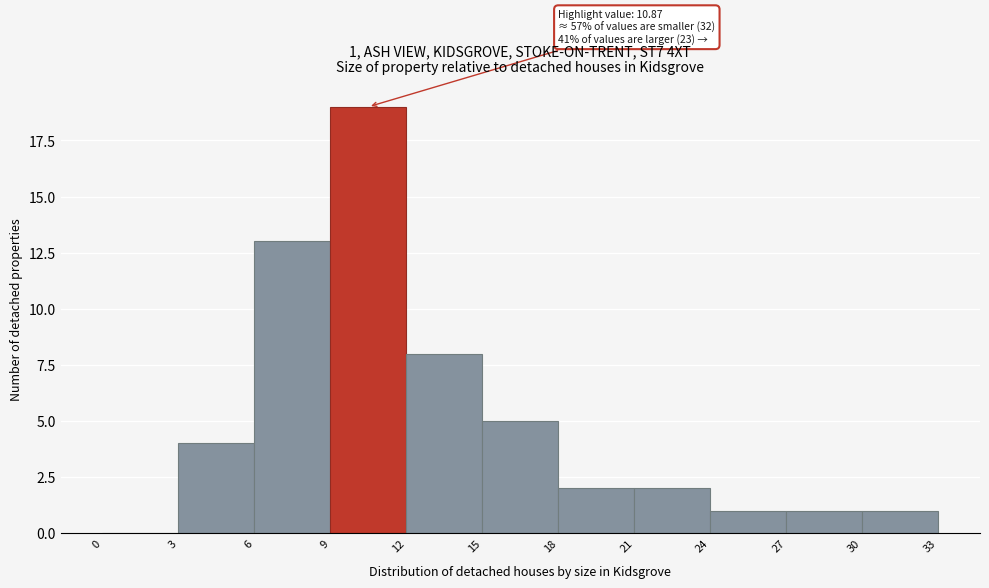

Over which range of the x-axis is the bar tallest?

9 to 12